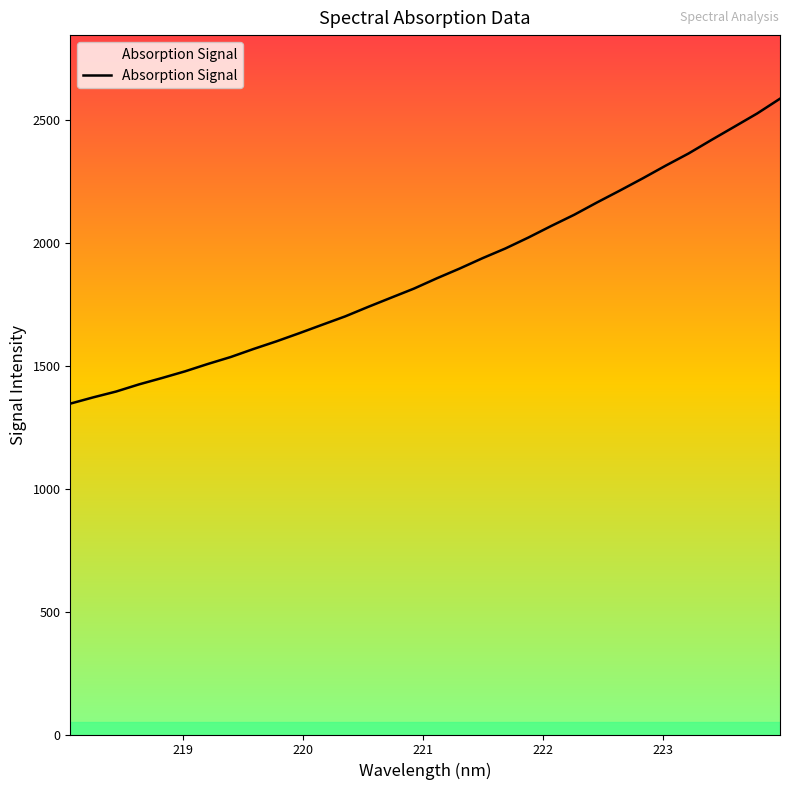

What is the difference between the maximum and minimum values?

1240.3